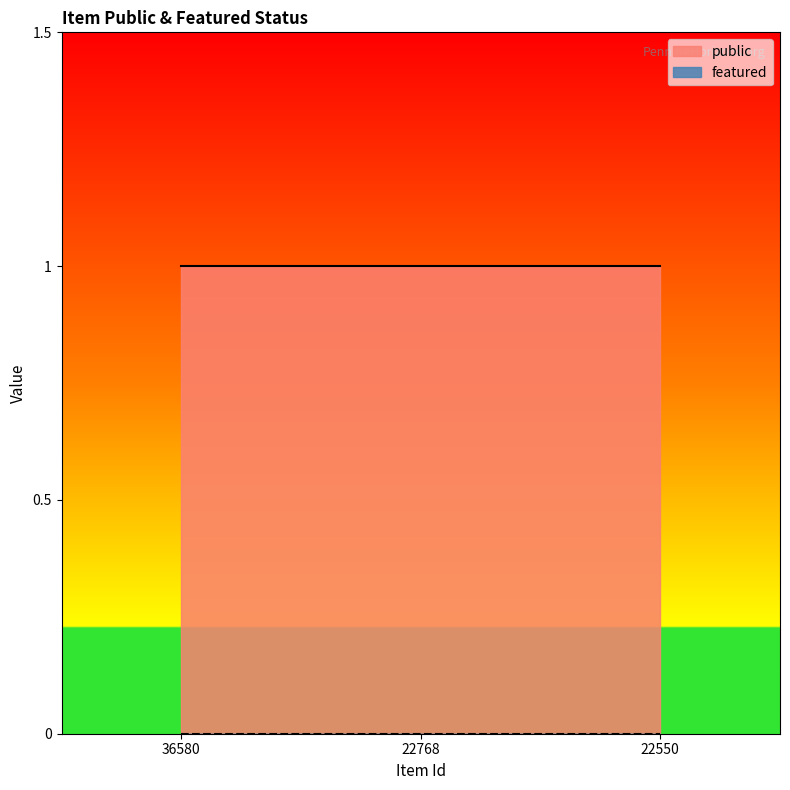

Is it true that public equals 1 at 36580?

True